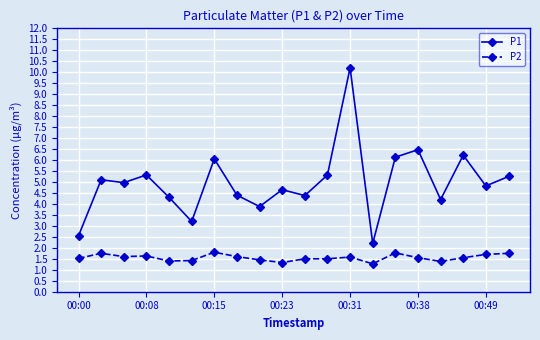

Which series has the largest range (max minus min)?

P1